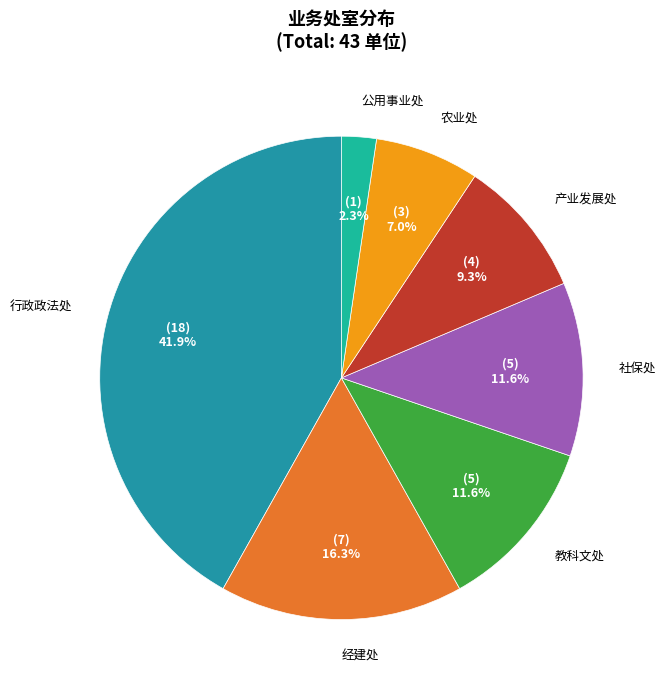

Does any single category account for the majority?

No